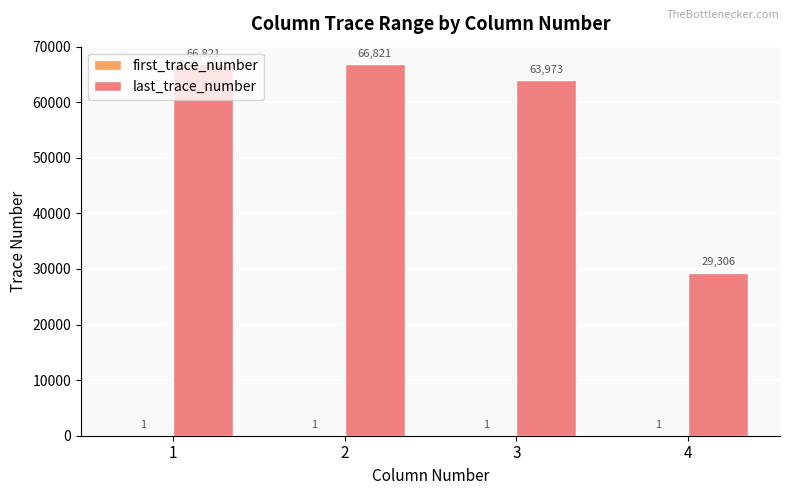

Where is last_trace_number nearest to the value 48063?

3